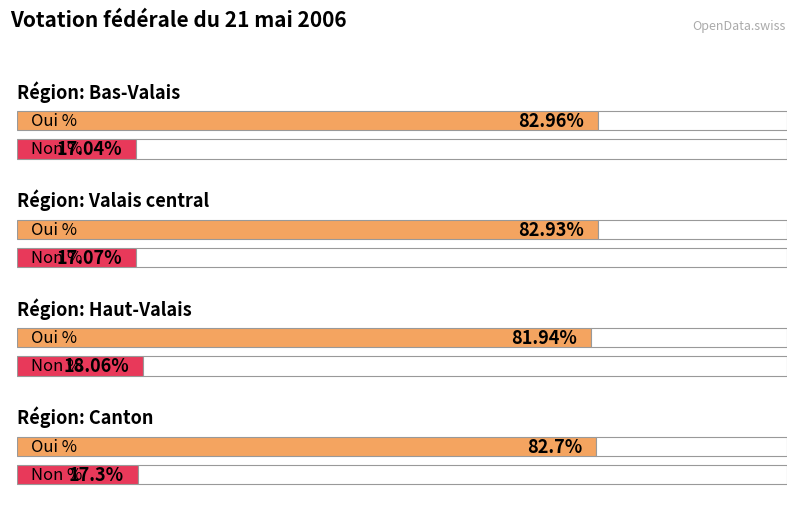

What is the difference between the highest and lowest values at Bas-Valais?

65.9